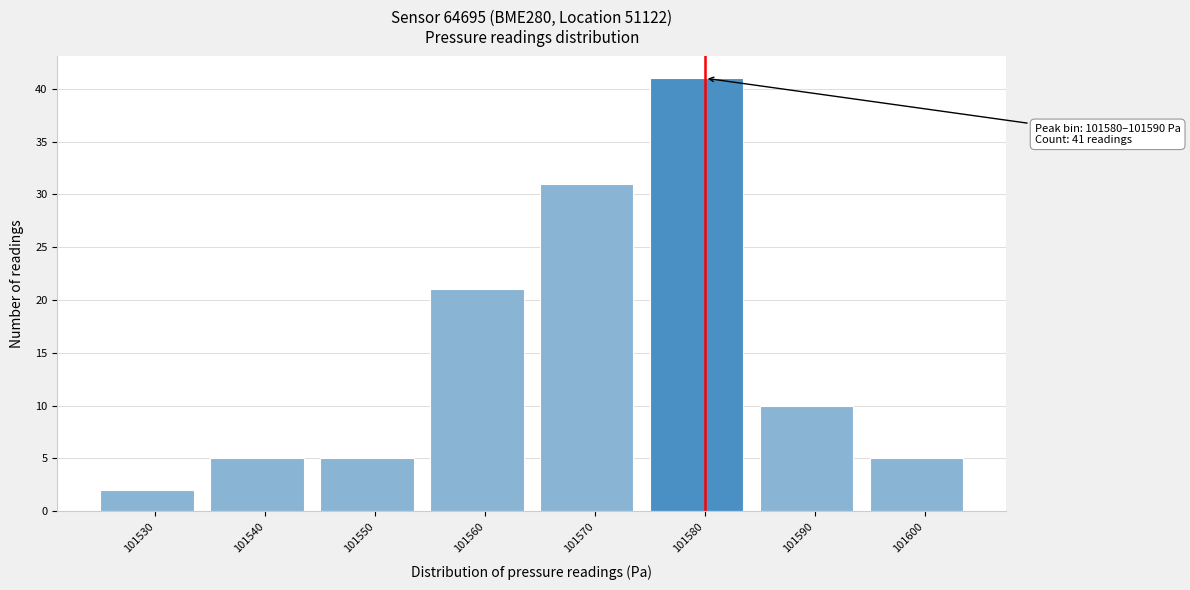

Reading left to right, transcribe all the data shown in this chart.

101530=2	101540=5	101550=5	101560=21	101570=31	101580=41	101590=10	101600=5